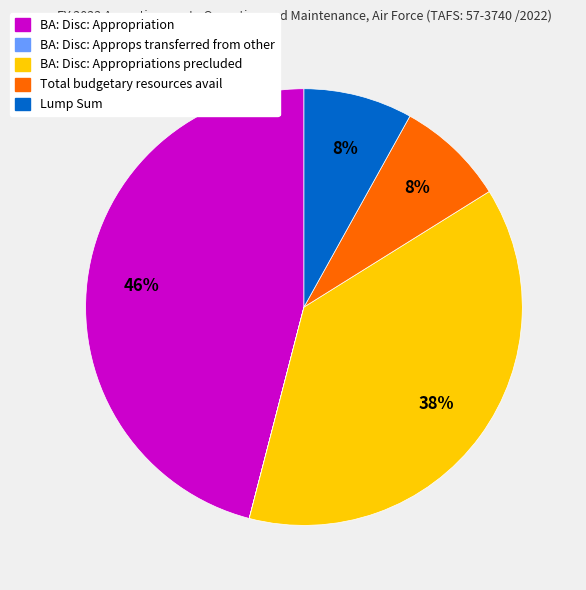

To the nearest percent, what is the average slice percentage?

20%